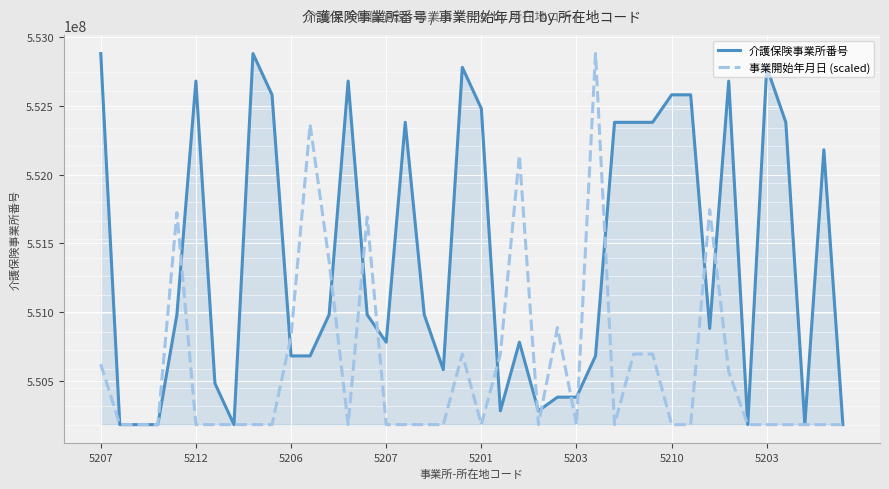

Which series has the largest total across all categories?

介護保険事業所番号